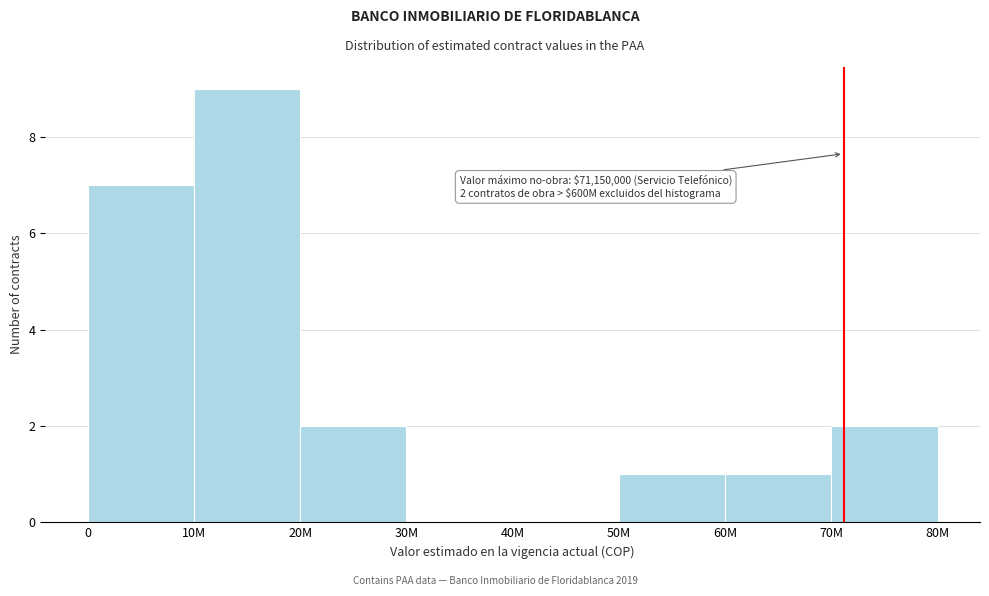

Reading right to left, list all the values displayed in this chart.

70M=2	60M=1	50M=1	40M=0	30M=0	20M=2	10M=9	0=7